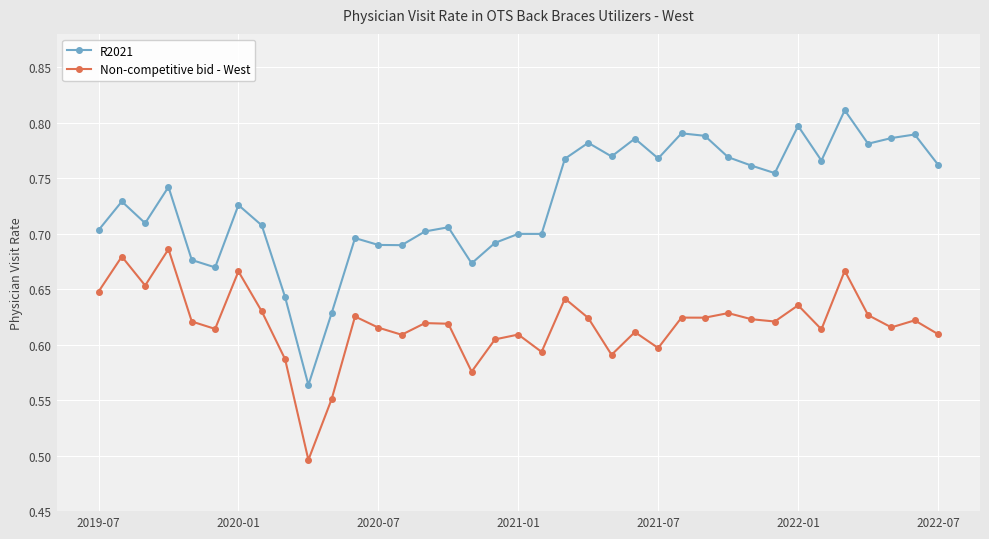

Rank the series by their maximum value, from lowest to highest.

Non-competitive bid - West, R2021